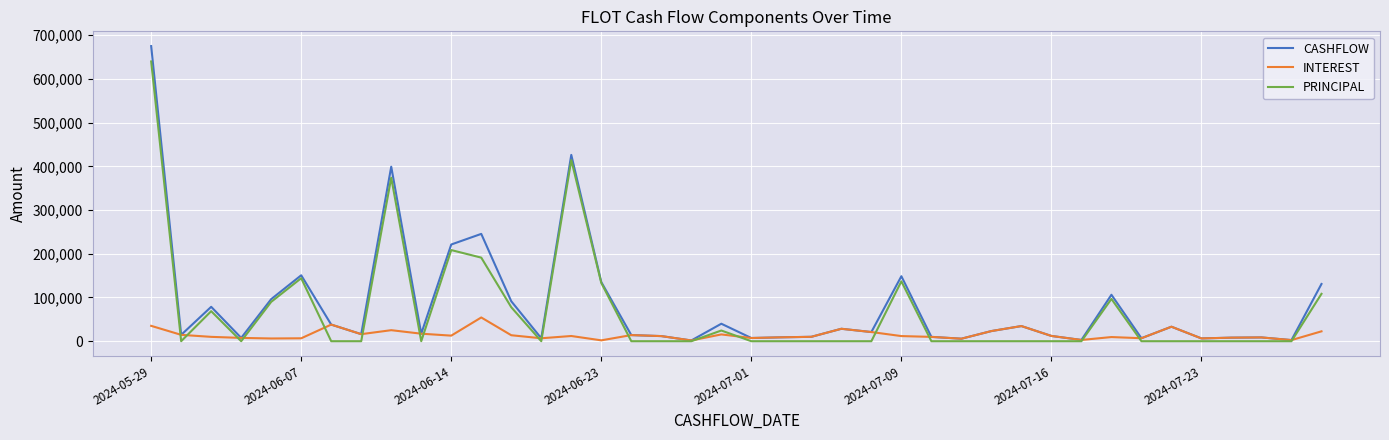

Which series has the widest spread of values?

CASHFLOW